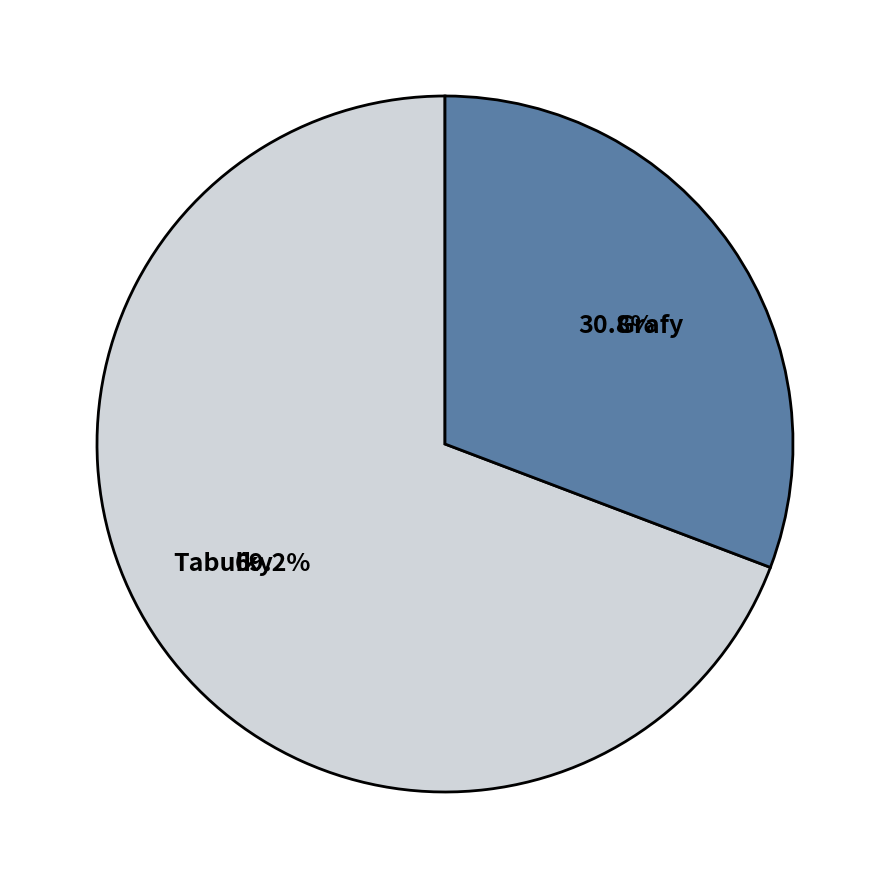

Does Grafy account for over 50% of the chart?

No